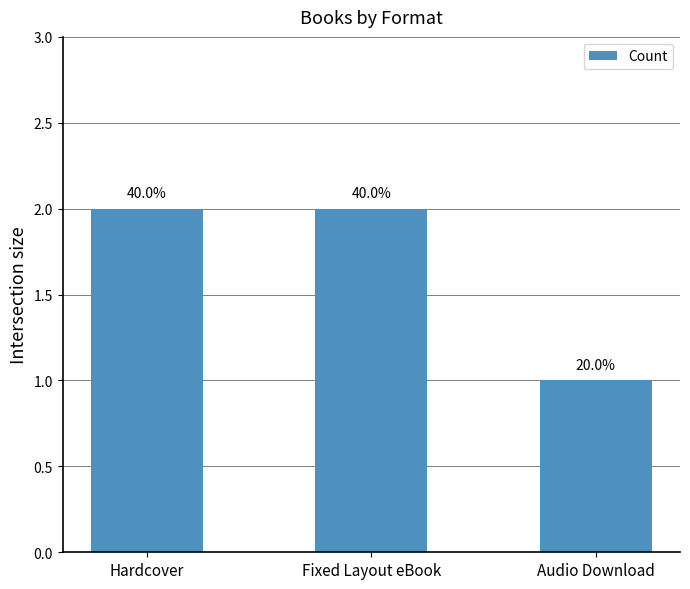

What is the sum of all values?

5